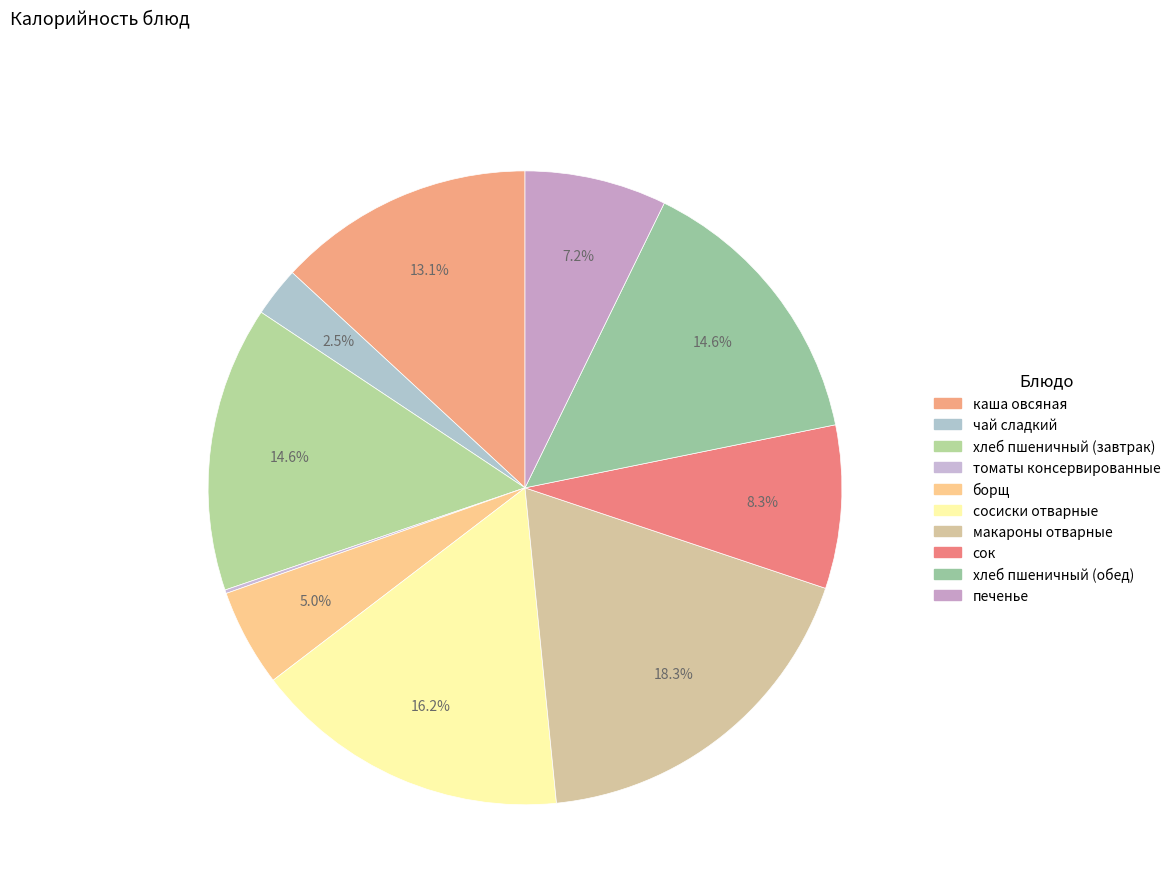

What percentage is the сок slice, to the nearest percent?

8%